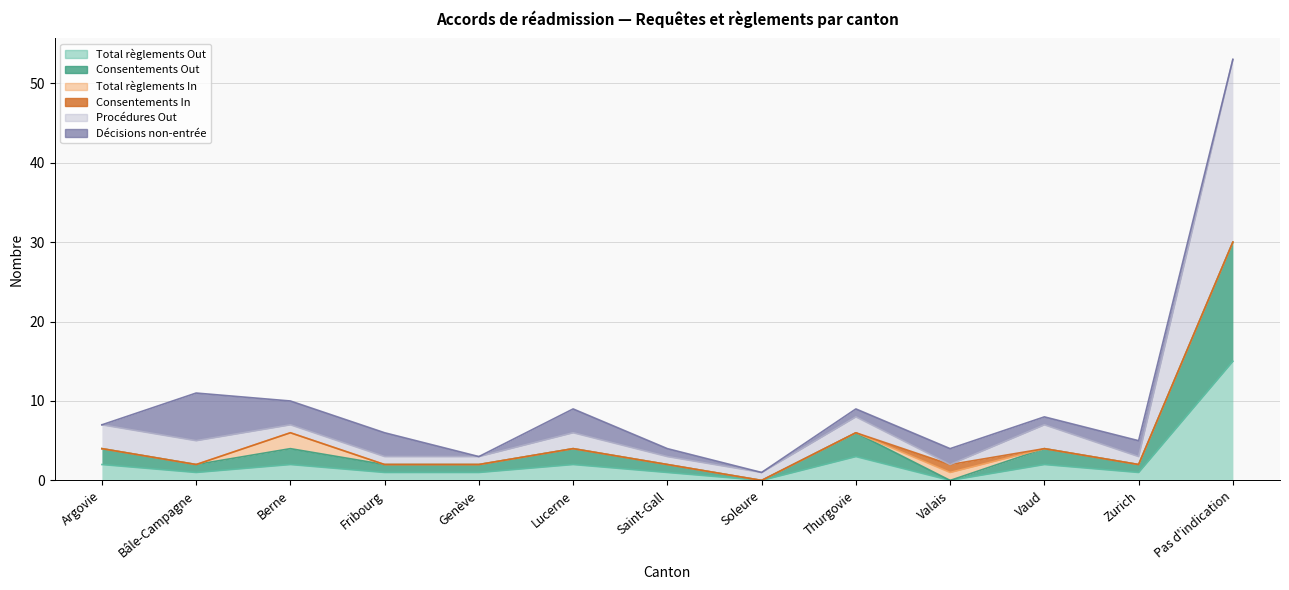

Which category has the lowest value in the Total règlements Out series?

Soleure